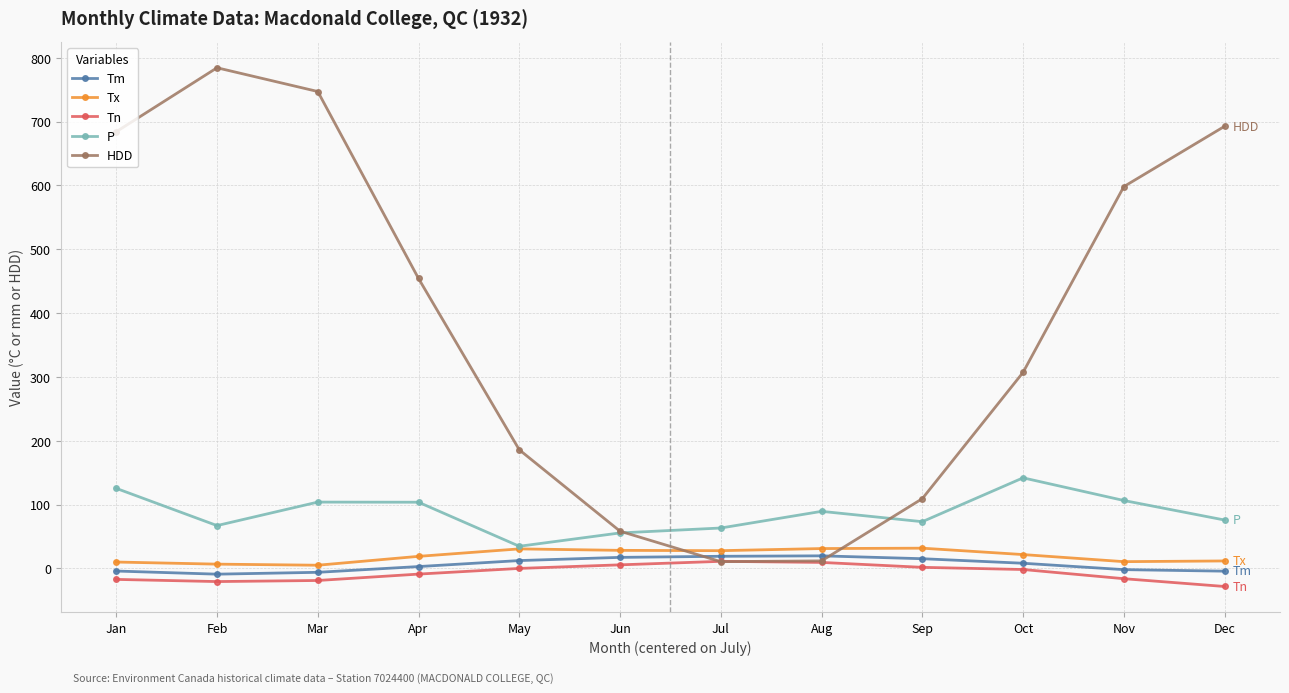

Where does the Tm series first go above 8?

May